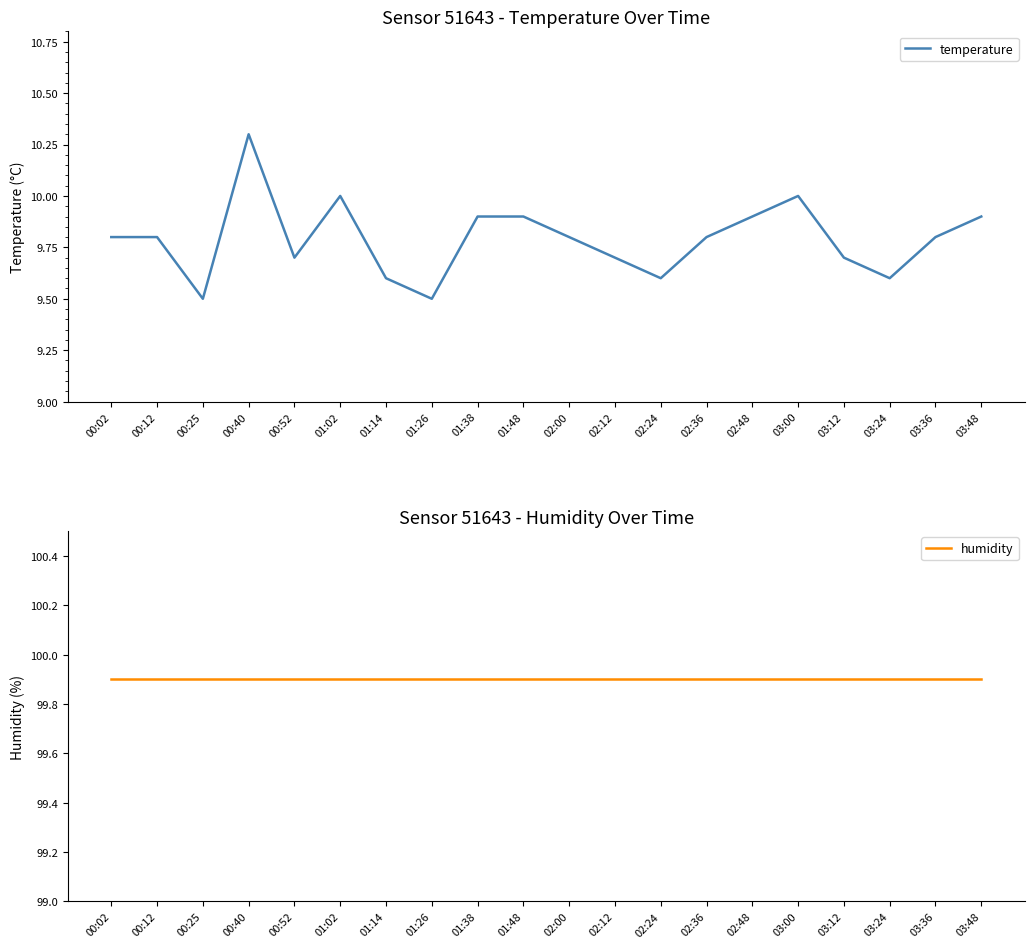

What is the label of the 11th point from the left?

02:00